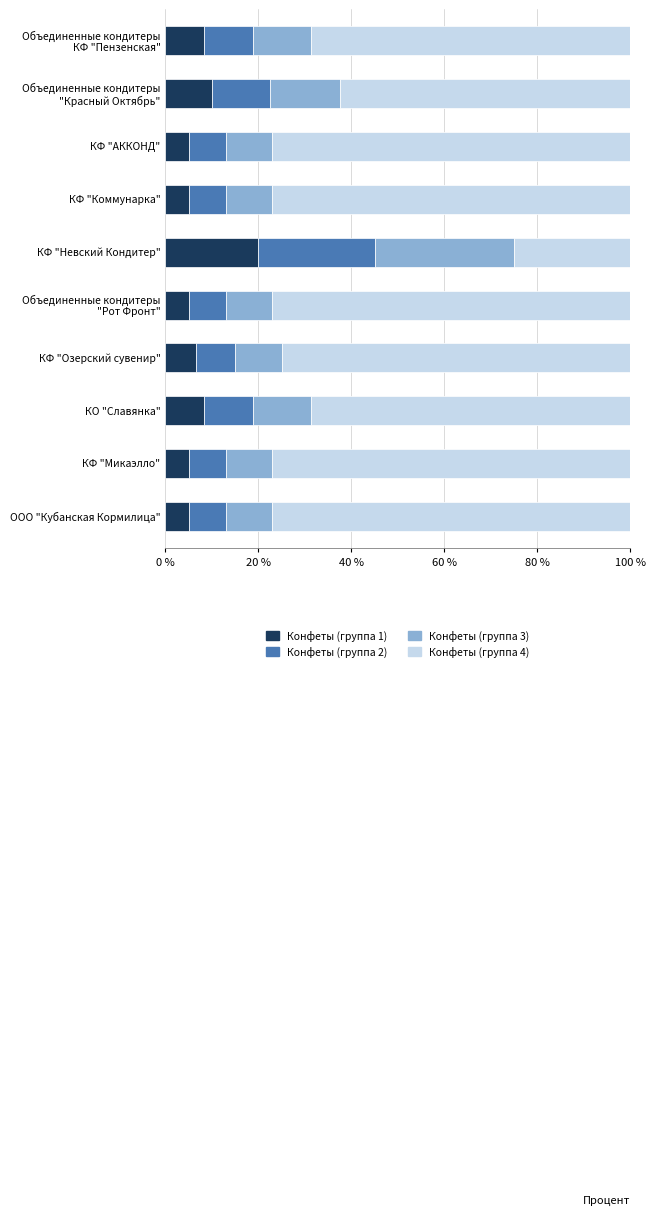

How many data points does each series have?

10